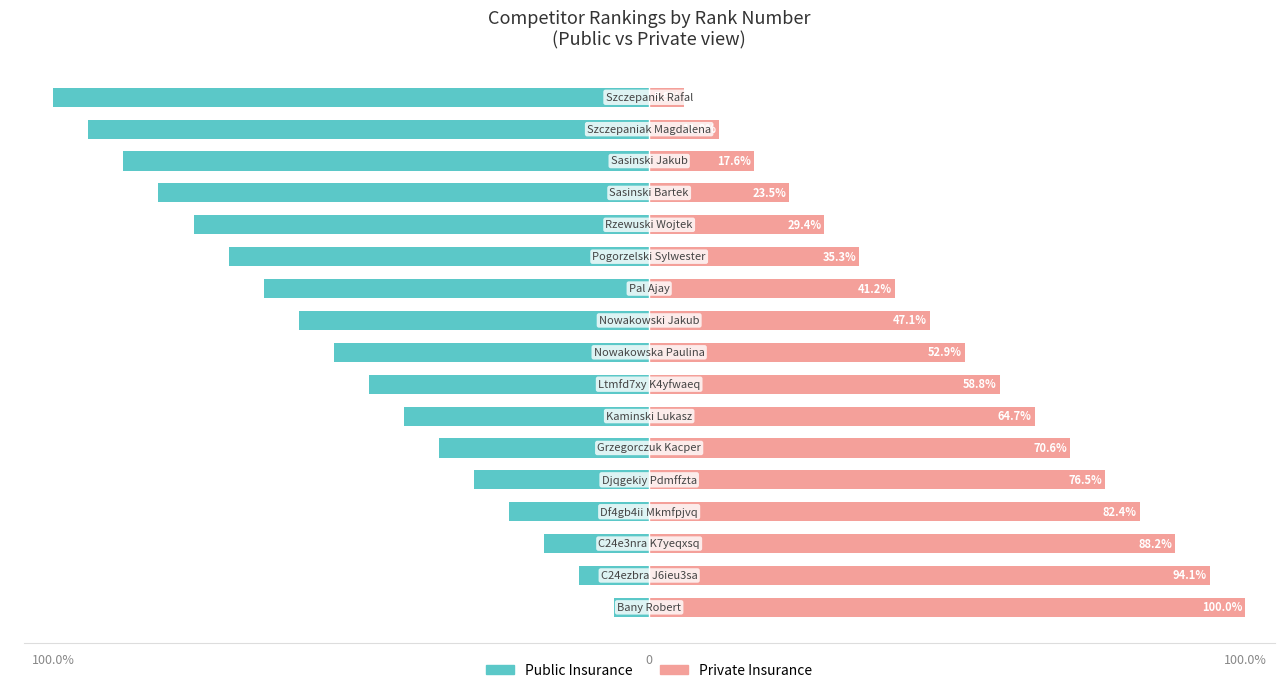

What is the total value across all series at 9?

-11.8